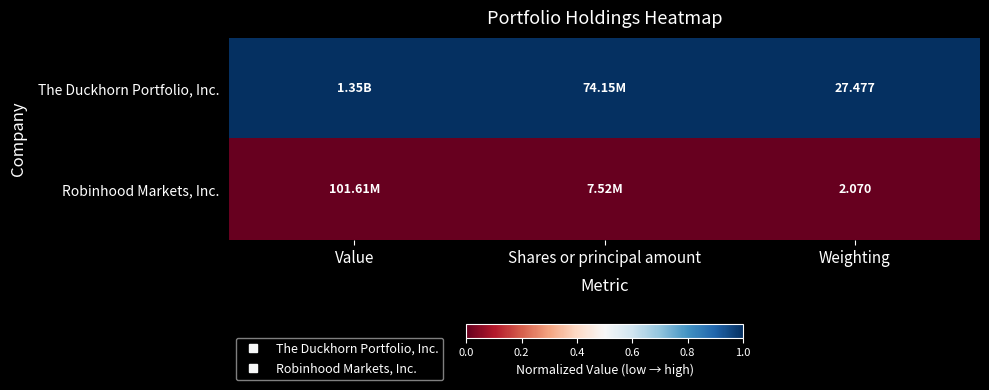

List the series in order of their overall mean, highest first.

The Duckhorn Portfolio, Inc., Robinhood Markets, Inc.